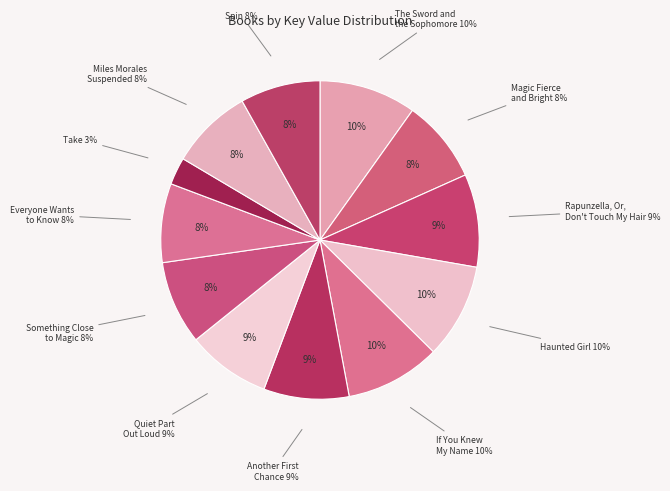

What percentage do Spin and Something Close to Magic together represent?

16.6%